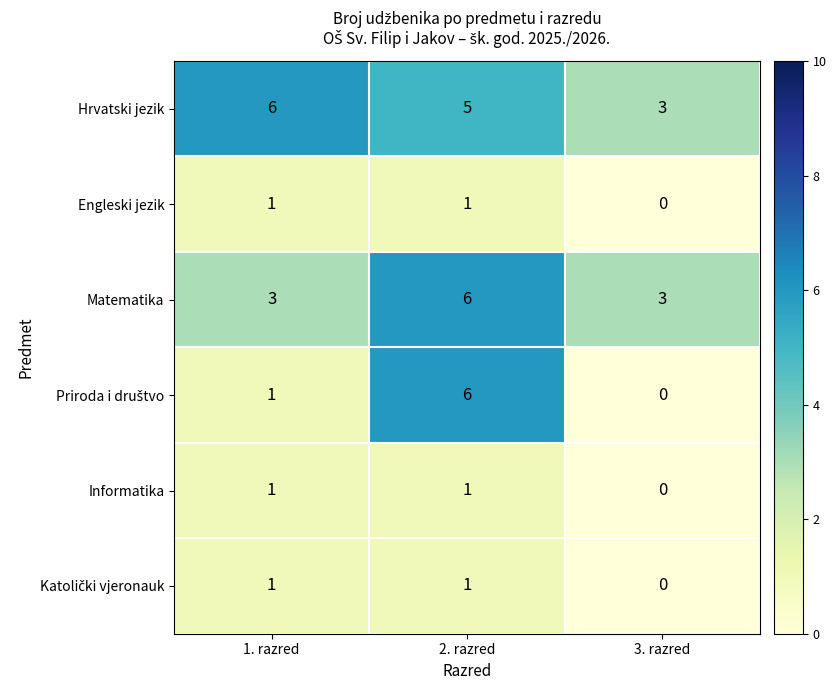

Count the number of data series in this chart.

6